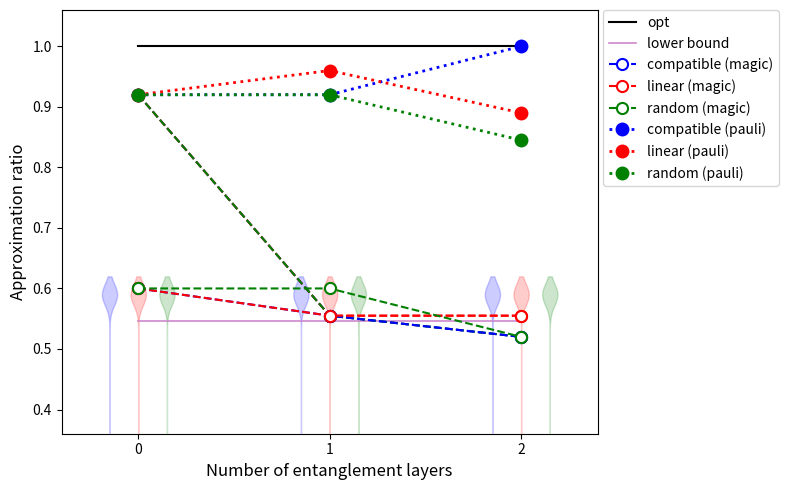

What is the value of the random (magic) point at the 1st from the left?

0.9